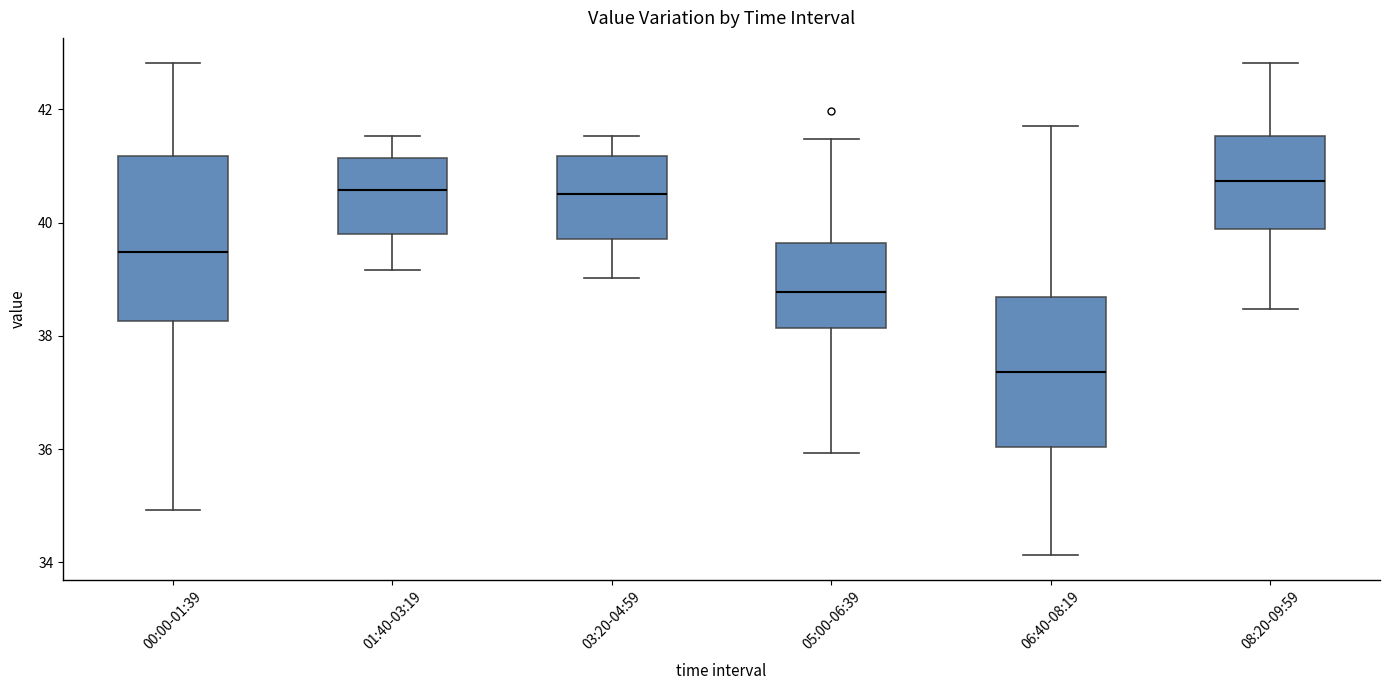

Where is the lower edge of the box for 08:20-09:59 on the y-axis? The values are not printed on the chart, so give them approximately, as read against the axis.

39.8